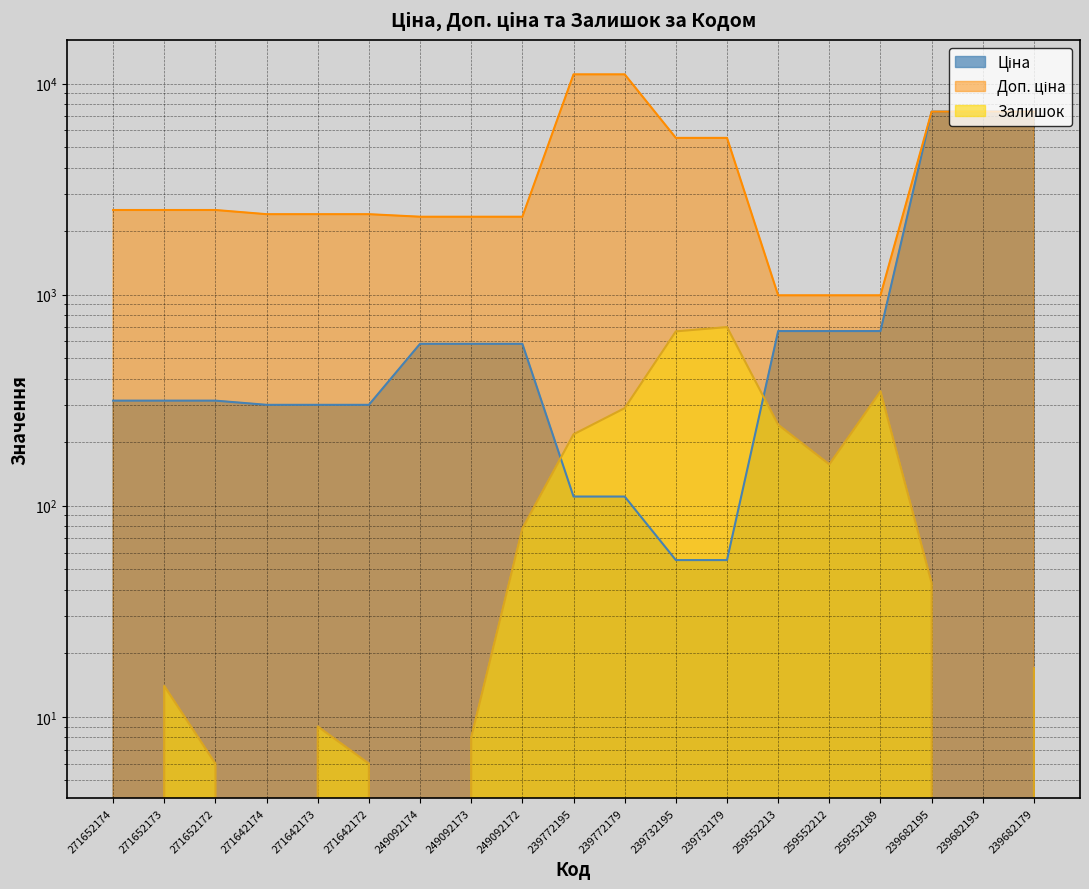

What is the spread (max minus min) of values at 271652174?

2517.5